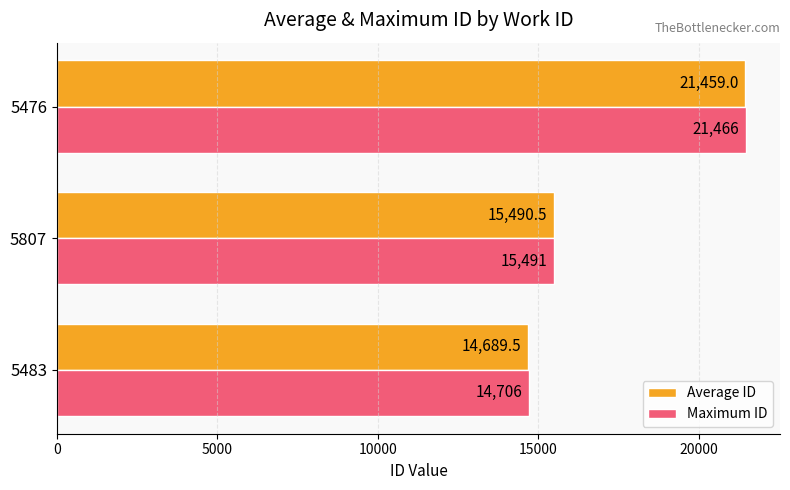

Is the value of Average ID at 5483 greater than the value of Maximum ID at 5476?

No